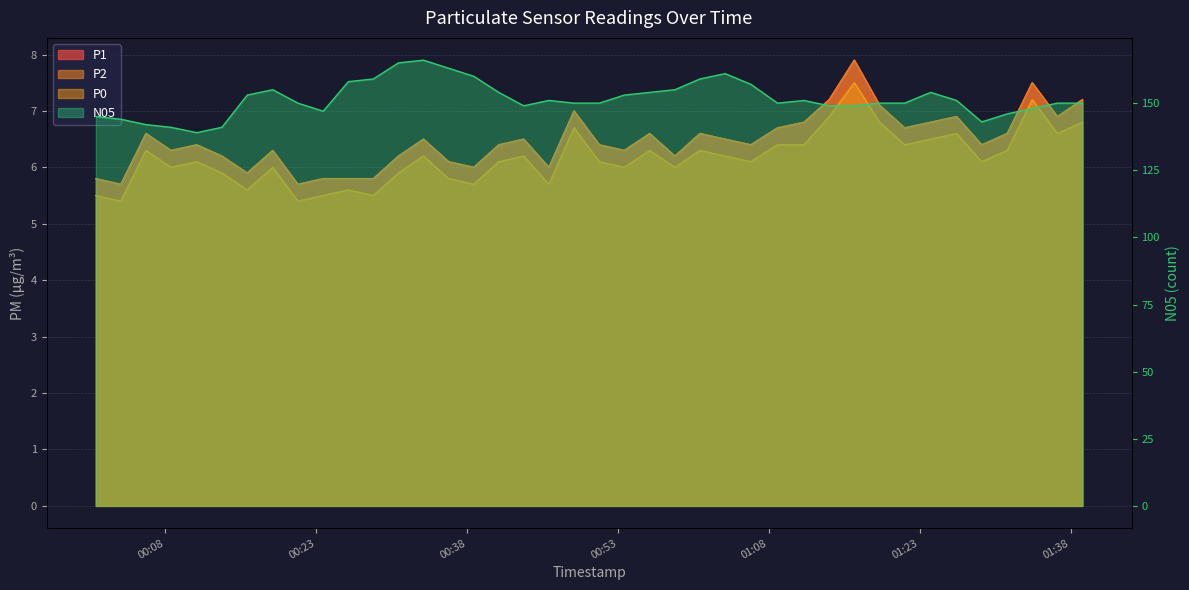

What is the minimum value shown in the chart?

5.4